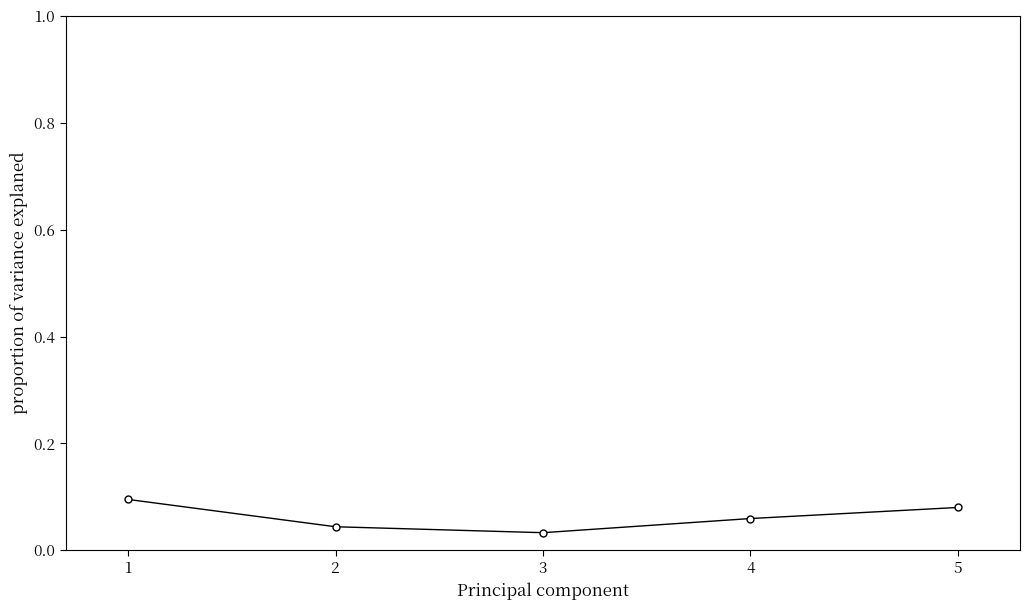

The value at 2 is 0.1. True or false?

False